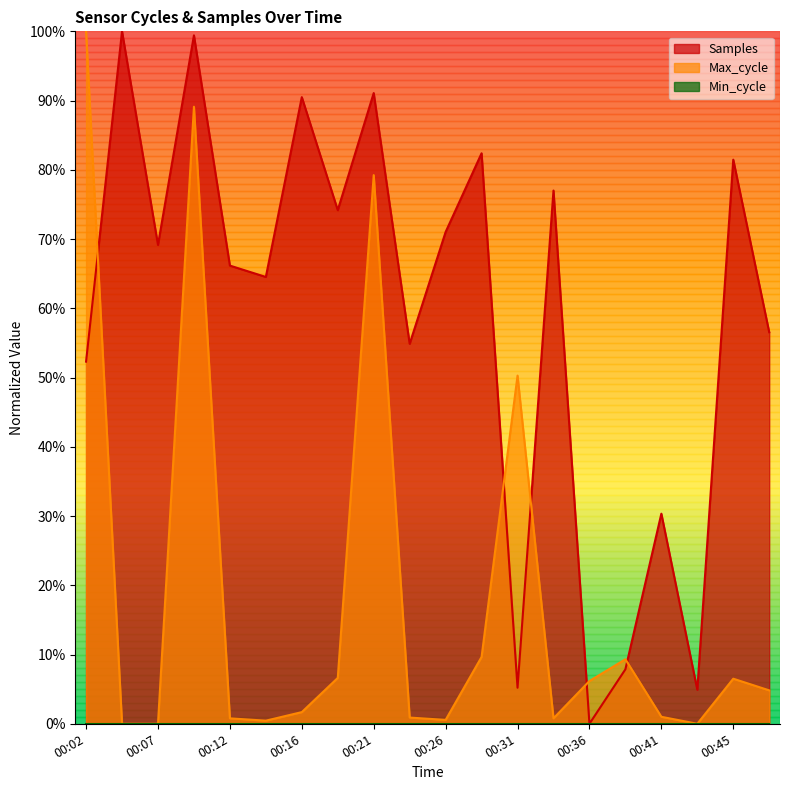

Reading right to left, what are all the values shown in this chart?

Samples: 00:48=0.6	00:45=0.8	00:43=0.0	00:41=0.3	00:38=0.1	00:36=0.0	00:33=0.8	00:31=0.1	00:28=0.8	00:26=0.7	00:24=0.5	00:21=0.9	00:19=0.7	00:16=0.9	00:14=0.6	00:12=0.7	00:09=1.0	00:07=0.7	00:04=1.0	00:02=0.5
Max_cycle: 00:48=0.0	00:45=0.1	00:43=0.0	00:41=0.0	00:38=0.1	00:36=0.1	00:33=0.0	00:31=0.5	00:28=0.1	00:26=0.0	00:24=0.0	00:21=0.8	00:19=0.1	00:16=0.0	00:14=0.0	00:12=0.0	00:09=0.9	00:07=0.0	00:04=0.0	00:02=1.0